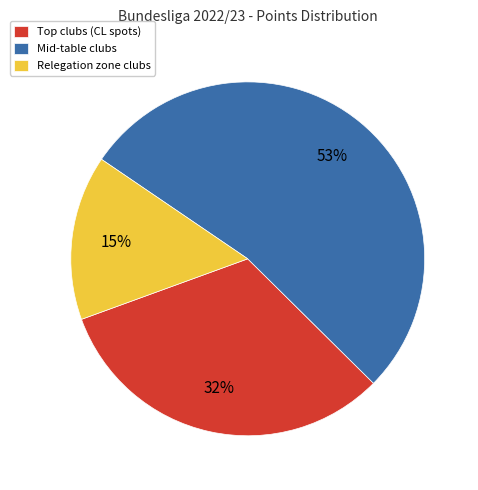

To the nearest percent, what is the difference between the largest and smallest slice percentages?

38%